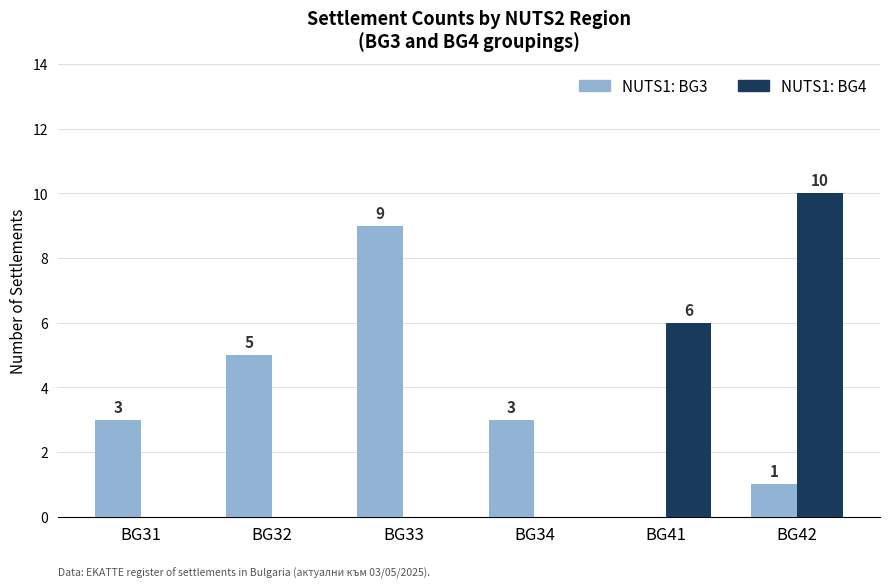

What are all the series names shown in the legend?

NUTS1: BG3, NUTS1: BG4